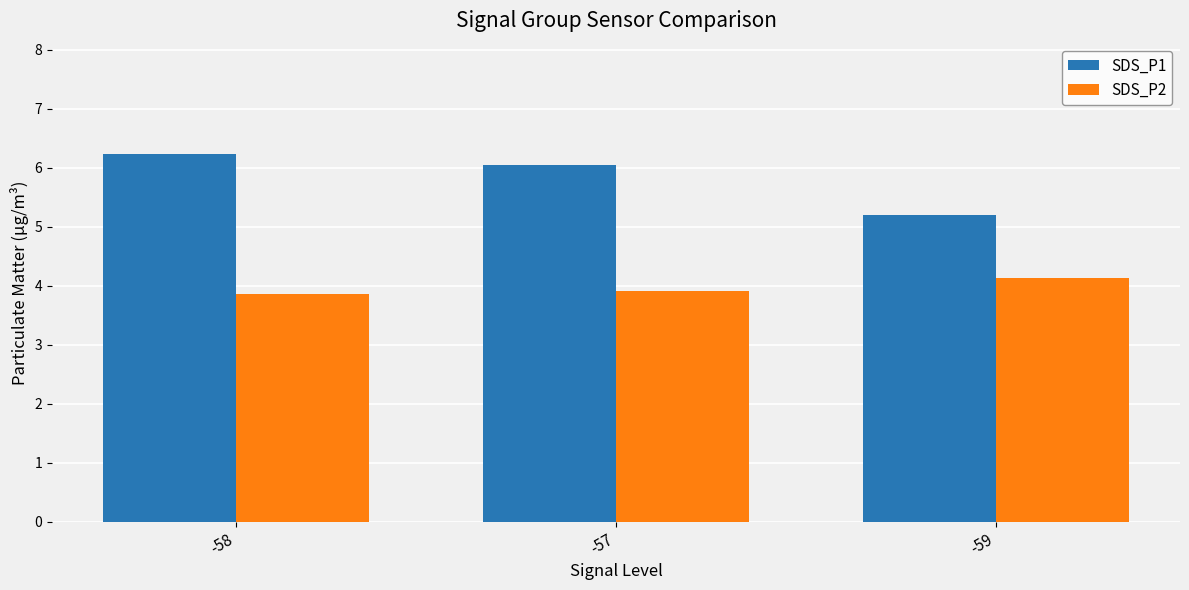

What position from the left is -58?

1